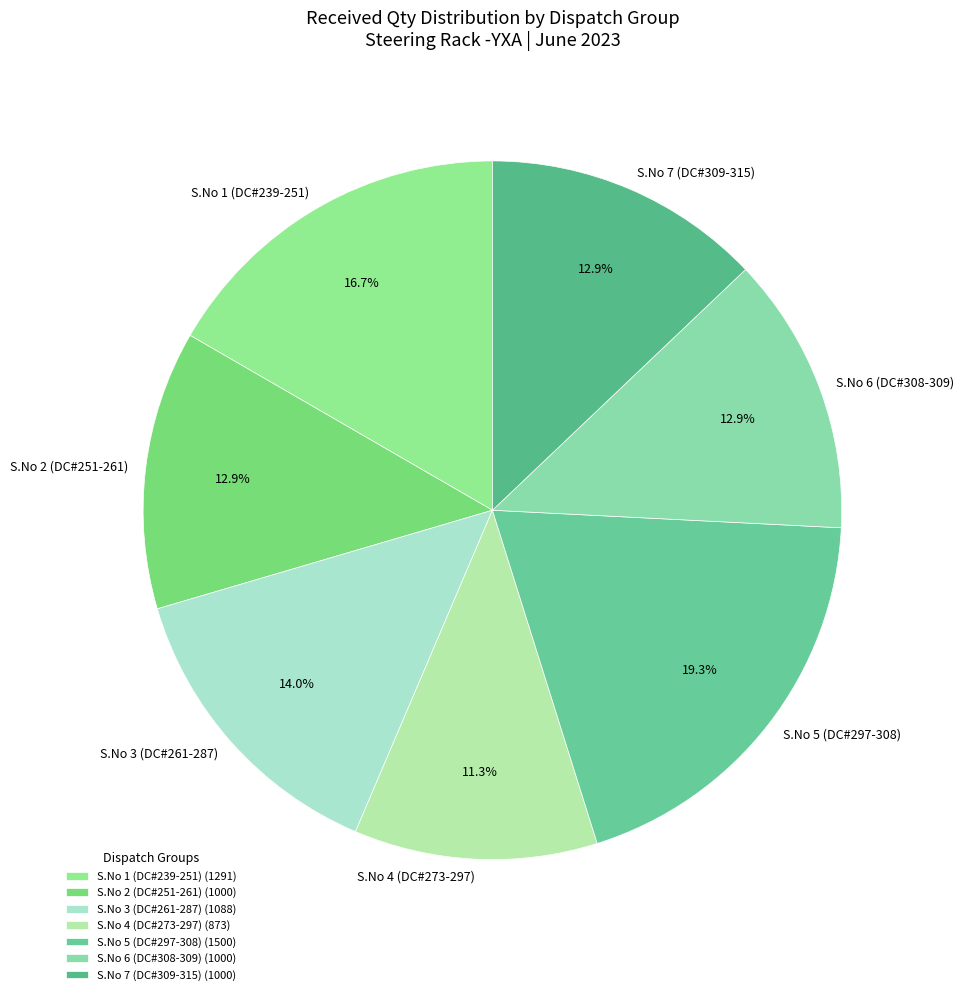

Is there a majority slice in this chart?

No